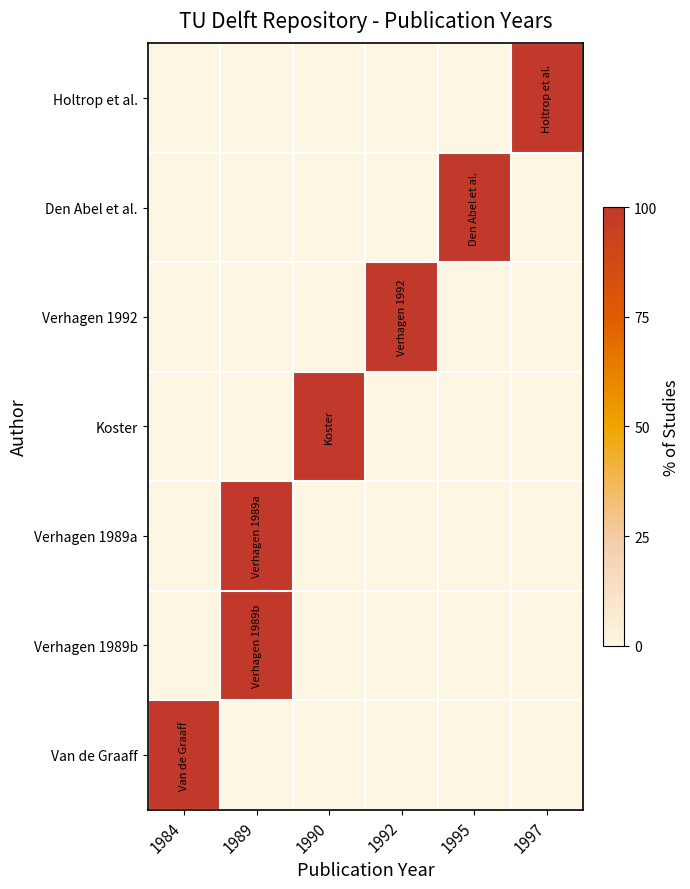

Reading right to left, transcribe all the data shown in this chart.

Holtrop et al.: 1997=100	1995=0	1992=0	1990=0	1989=0	1984=0
Den Abel et al.: 1997=0	1995=100	1992=0	1990=0	1989=0	1984=0
Verhagen 1992: 1997=0	1995=0	1992=100	1990=0	1989=0	1984=0
Koster: 1997=0	1995=0	1992=0	1990=100	1989=0	1984=0
Verhagen 1989a: 1997=0	1995=0	1992=0	1990=0	1989=100	1984=0
Verhagen 1989b: 1997=0	1995=0	1992=0	1990=0	1989=100	1984=0
Van de Graaff: 1997=0	1995=0	1992=0	1990=0	1989=0	1984=100